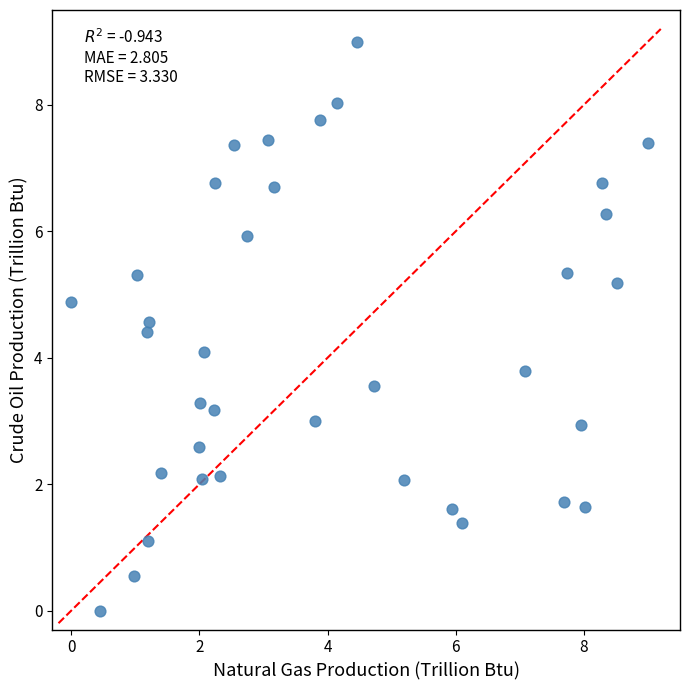

What is the range of Y values (max minus min)?

9.0